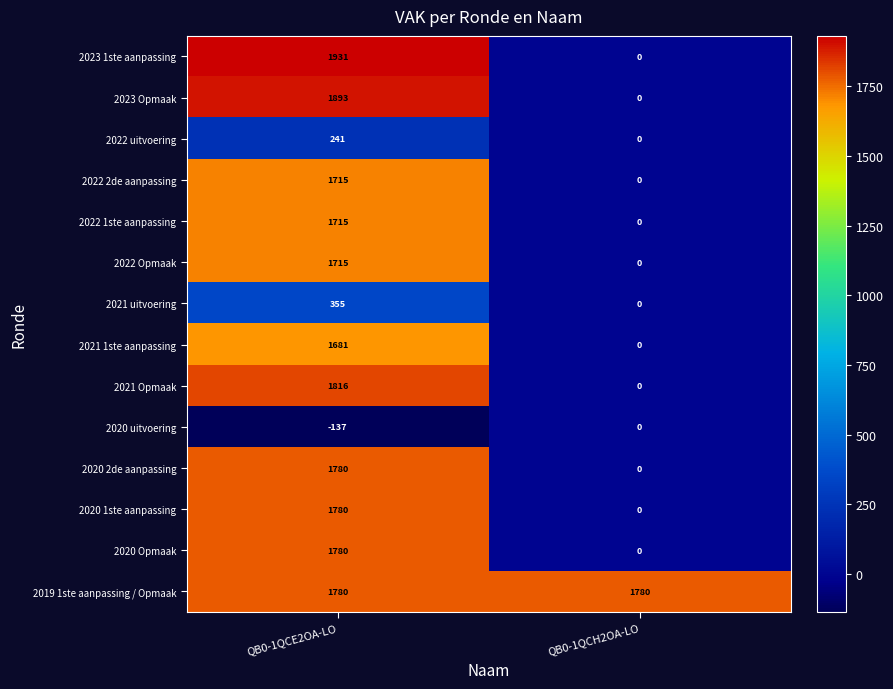

The value of 2020 1ste aanpassing at QB0-1QCE2OA-LO is 1780. True or false?

True